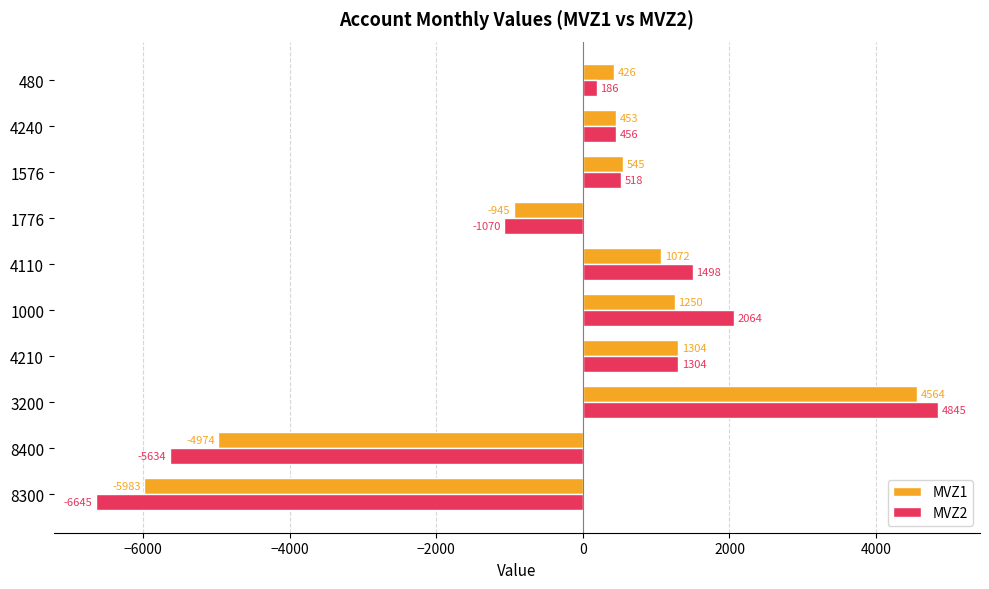

At which label is MVZ2 closest to -900?

1776